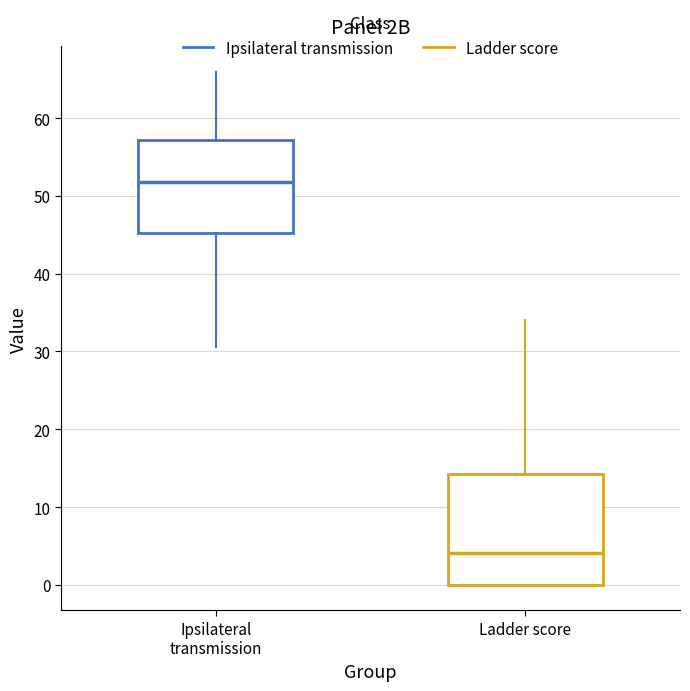

Reading left to right, transcribe this box plot: for each box, give where its median line is, the range the box spans, and where its two whiskers end, as read against the y-axis. The values are not printed on the chart, so give them approximately, as read against the axis.

Ipsilateral transmission: median 52, box 45 to 57, whiskers 31 to 66
Ladder score: median 4, box 0 to 14, whiskers 0 to 34